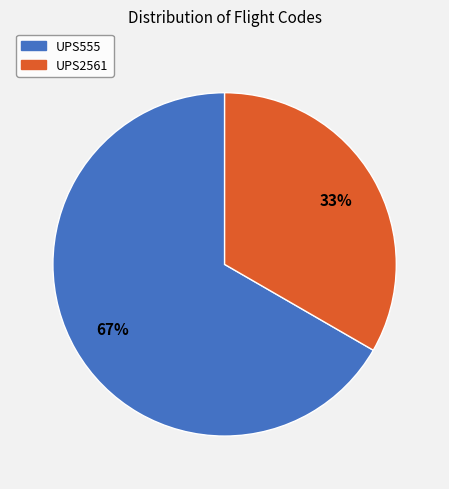

Between UPS555 and UPS2561, which is larger?

UPS555